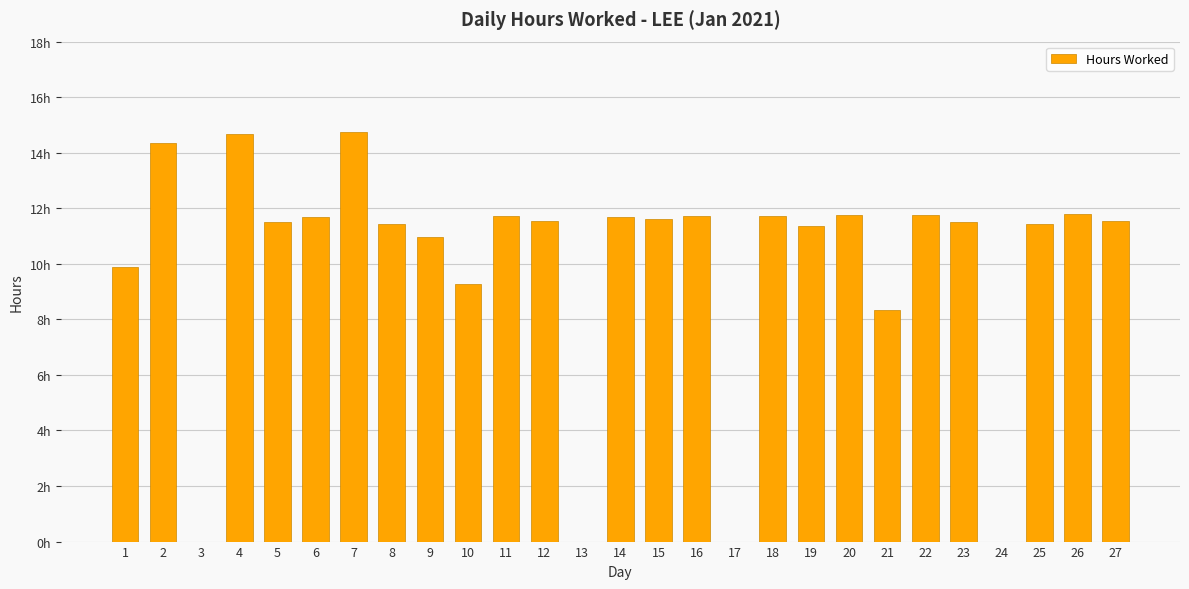

How many bars are there in total?

27